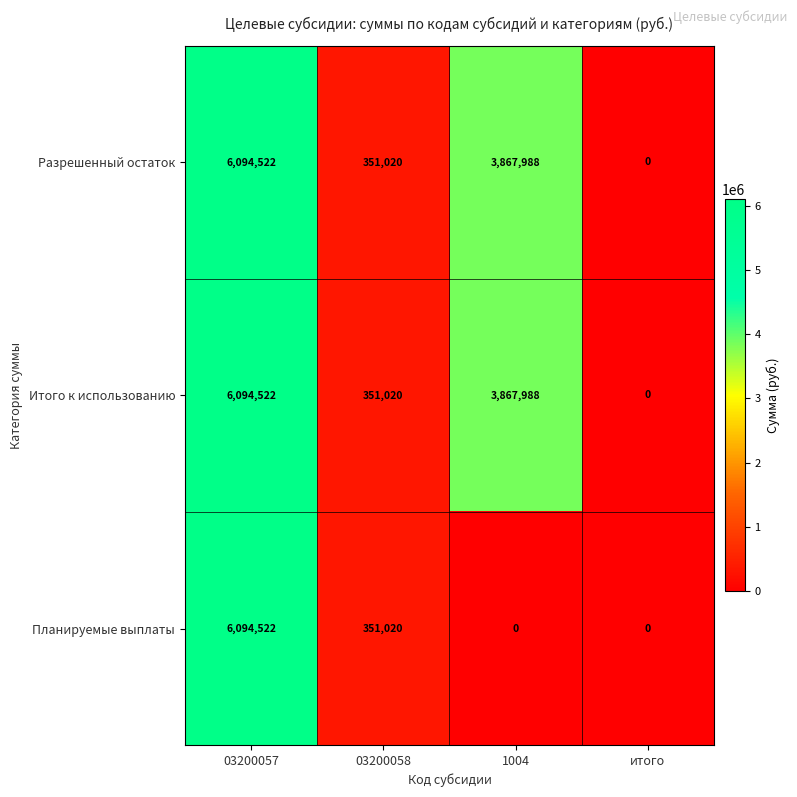

At how many categories does at least one series exceed 2286175?

2